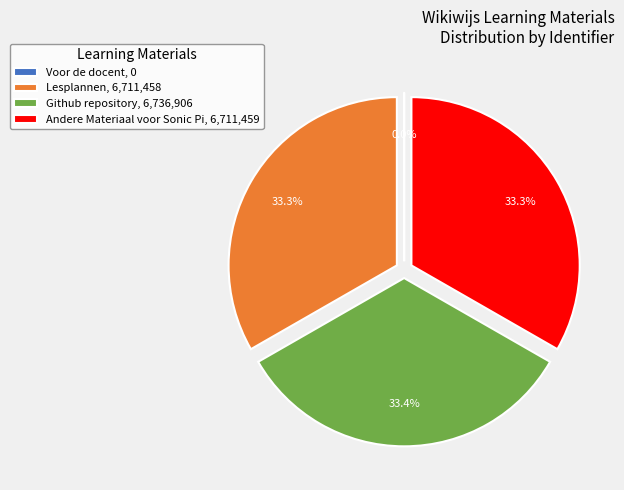

What portion of the pie excludes Github repository, 6,736,906?

66.6%